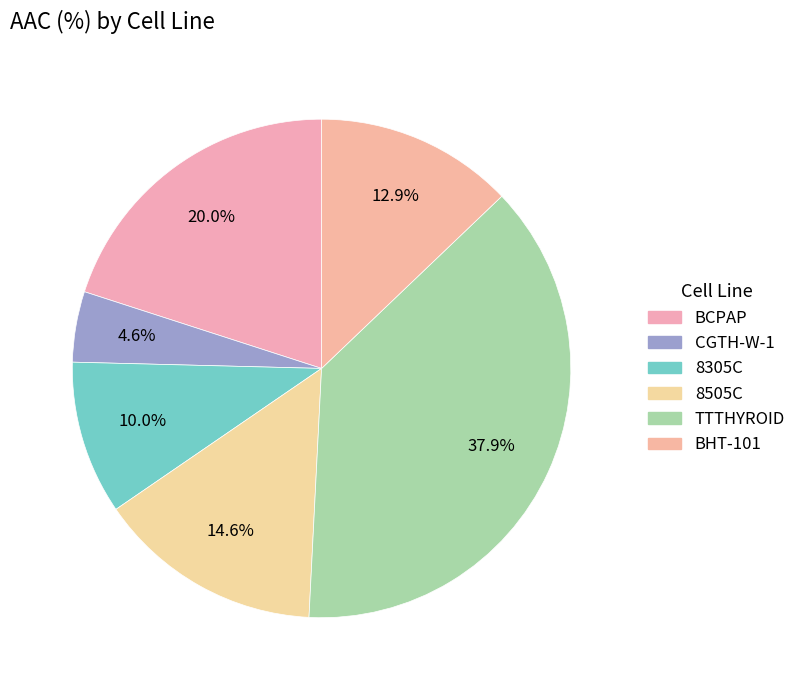

Which category has the smallest portion of the pie?

CGTH-W-1